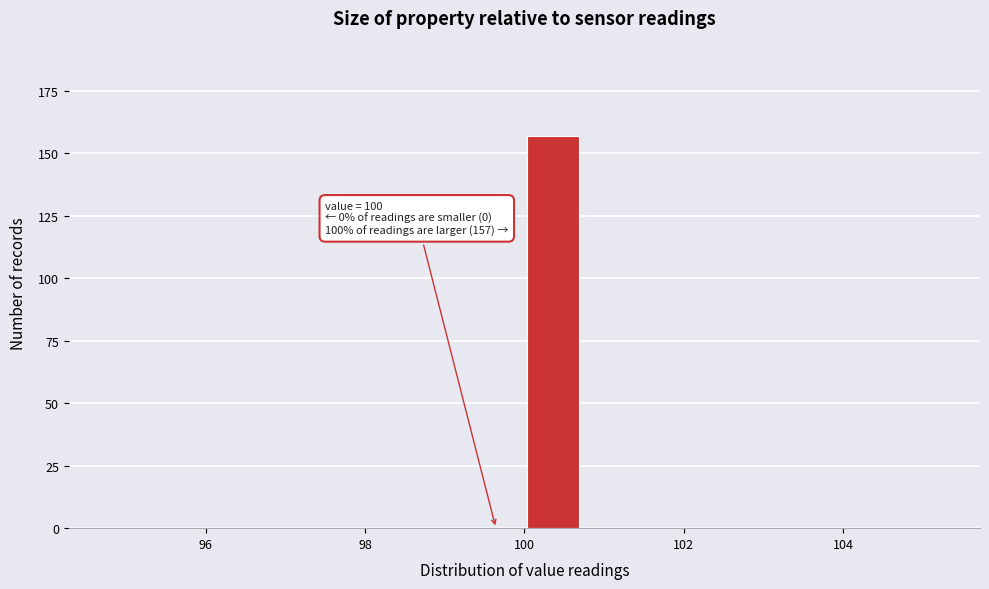

Around what value on the x-axis is the tallest bar? Give the approximate position of its centre, as read against the axis.

100.4